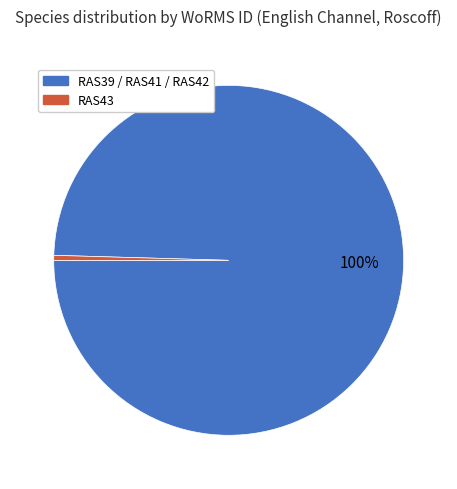

To the nearest percent, what is the average slice percentage?

50%